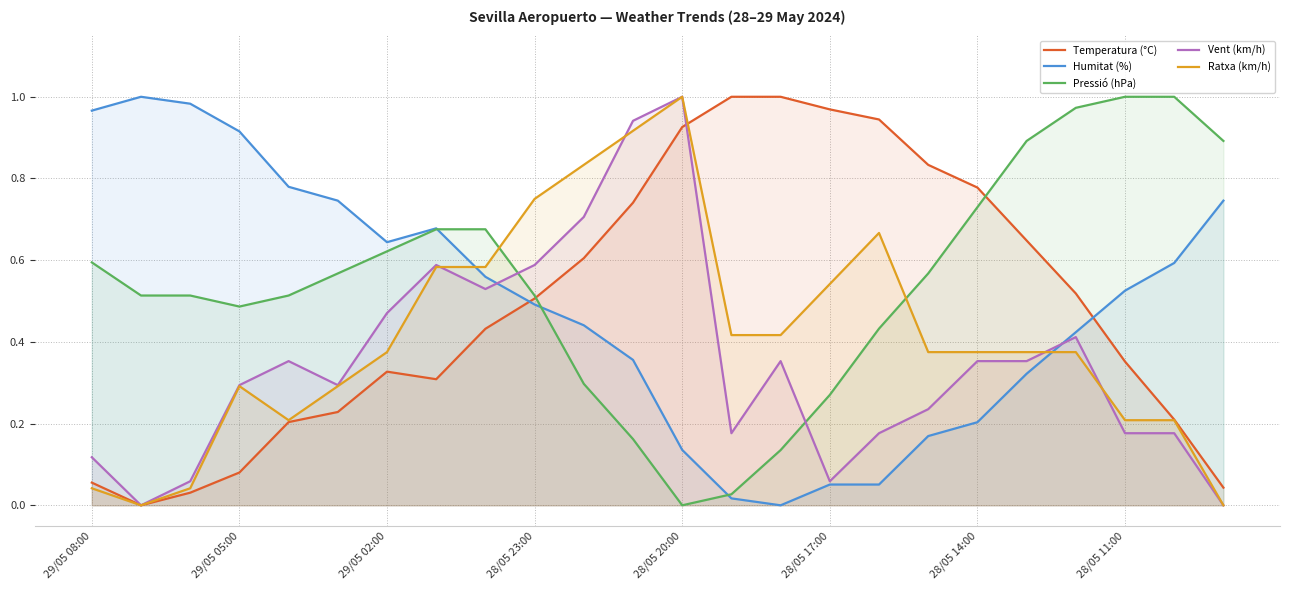

True or false: Pressió (hPa) has more than 0 points higher than both neighbors.

False